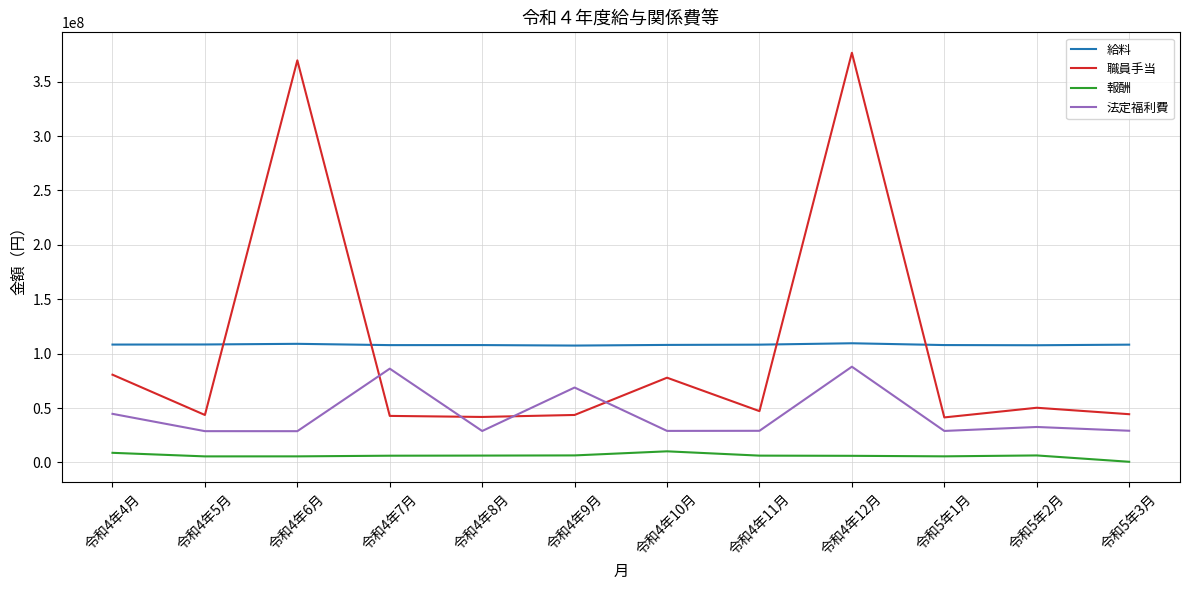

In 法定福利費, how many points are lower than both neighbors (excluding endpoints)?

4